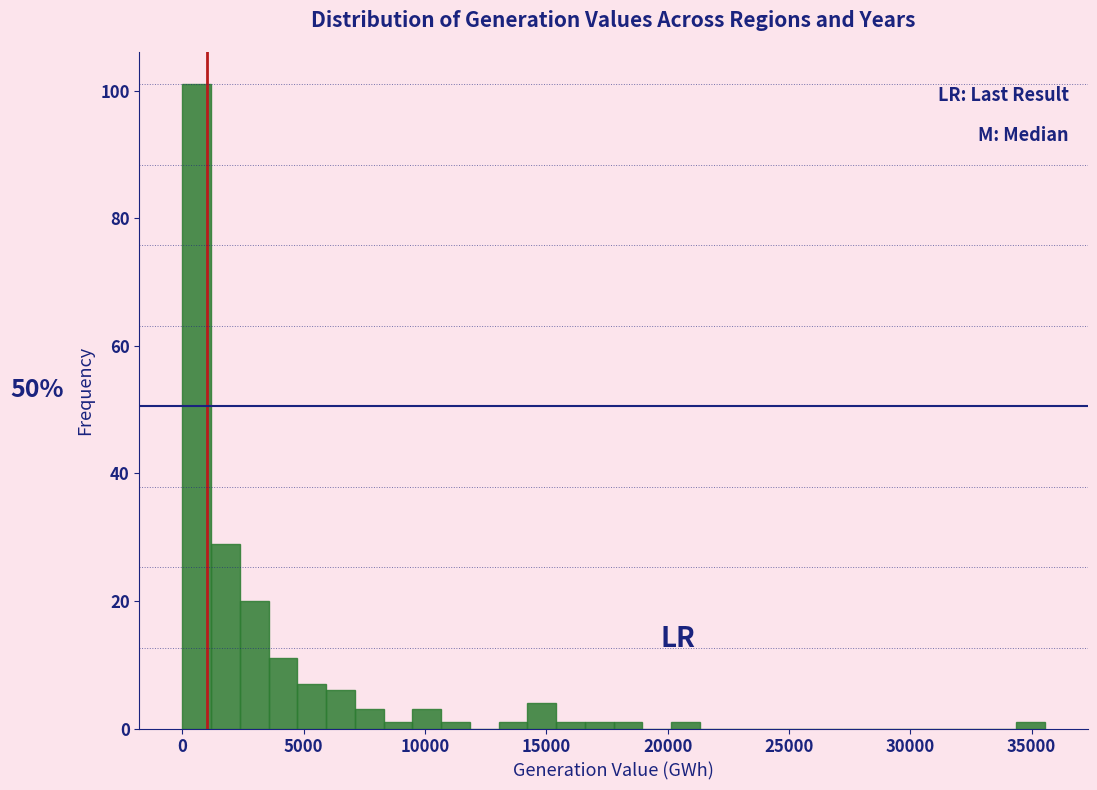

Read against the x-axis, roughly where is the centre of the tallest bar?

500